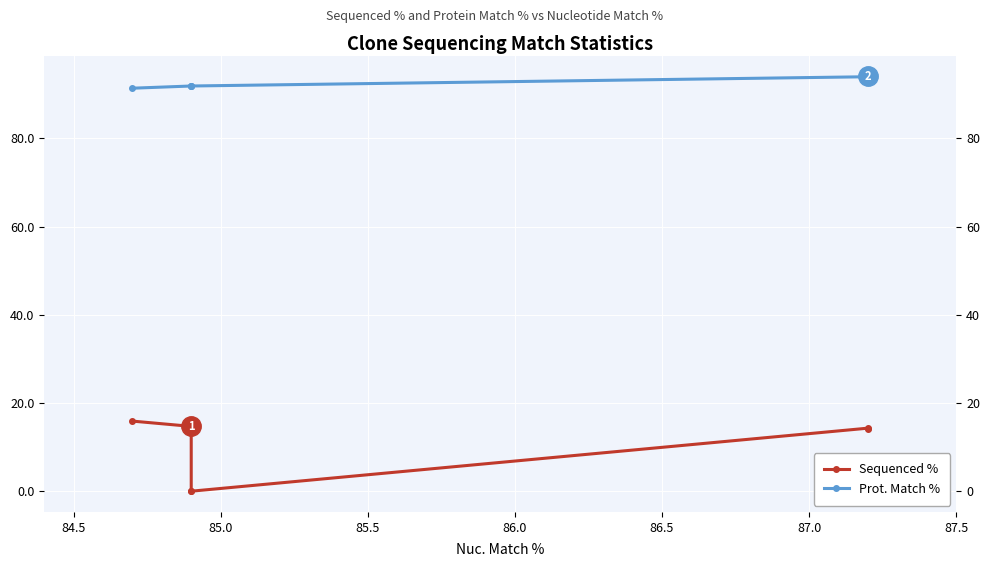

At 85.5, list the series in order from largest to smallest.

Prot. Match %, Sequenced %